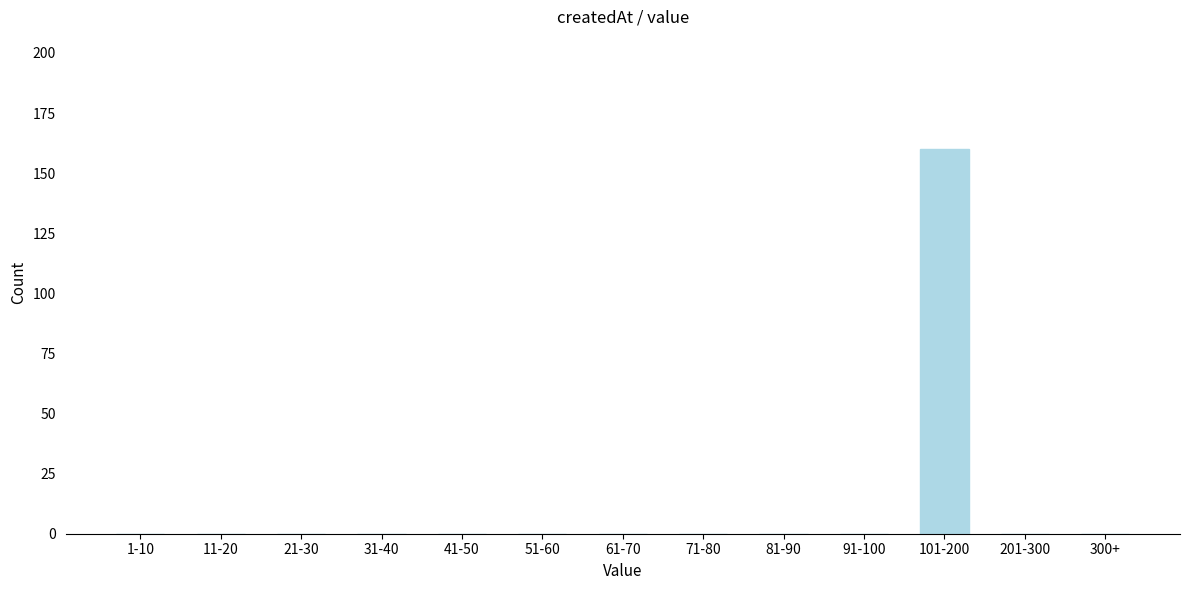

Reading right to left, extract all data points from this chart.

300+=0	201-300=0	101-200=160	91-100=0	81-90=0	71-80=0	61-70=0	51-60=0	41-50=0	31-40=0	21-30=0	11-20=0	1-10=0